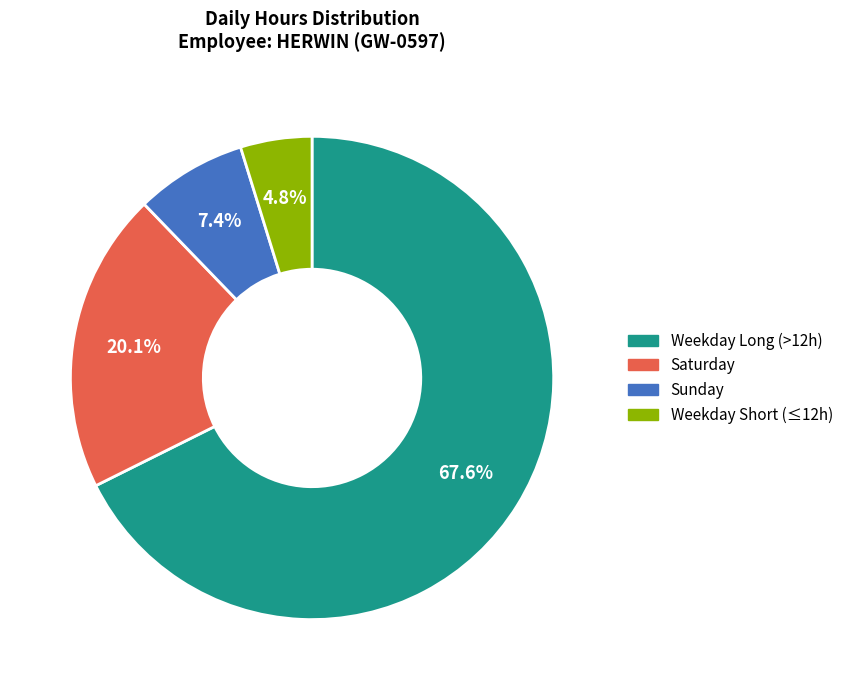

Is there any slice that represents more than half of the pie?

Yes